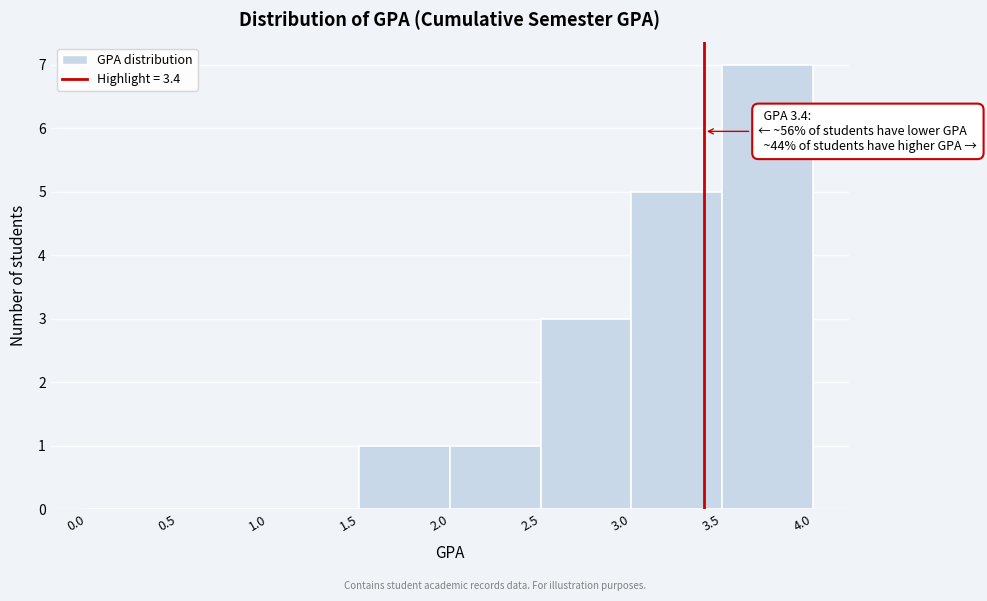

Over which range of the x-axis is the bar tallest?

3.5 to 4.0